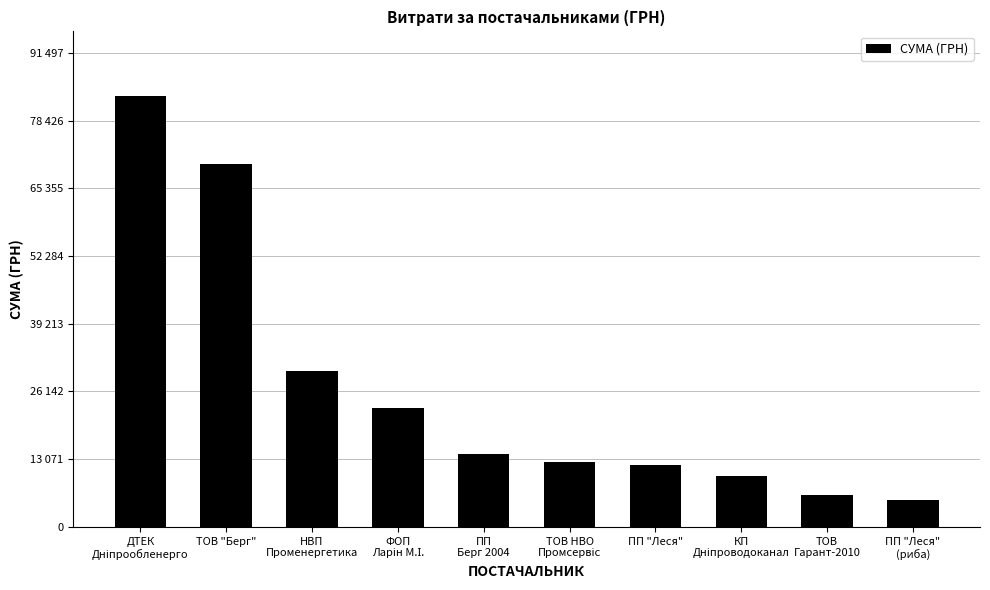

The value at ТОВ "Берг" is 122358.5. True or false?

False